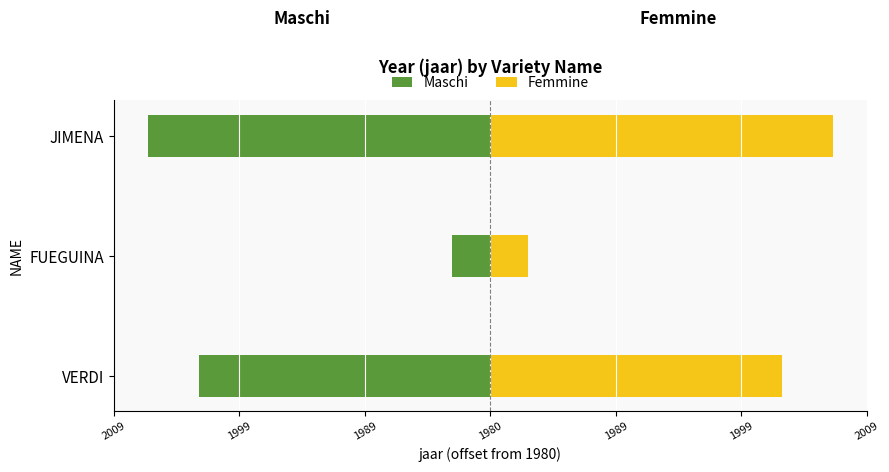

List the series in order of their overall mean, lowest first.

Maschi, Femmine